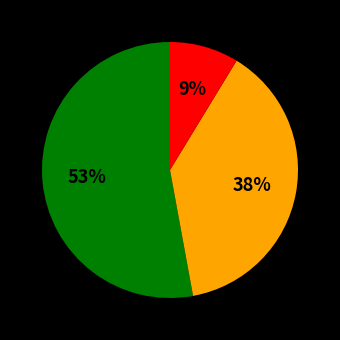

To the nearest percent, what is the difference between the largest and smallest slice percentages?

44%